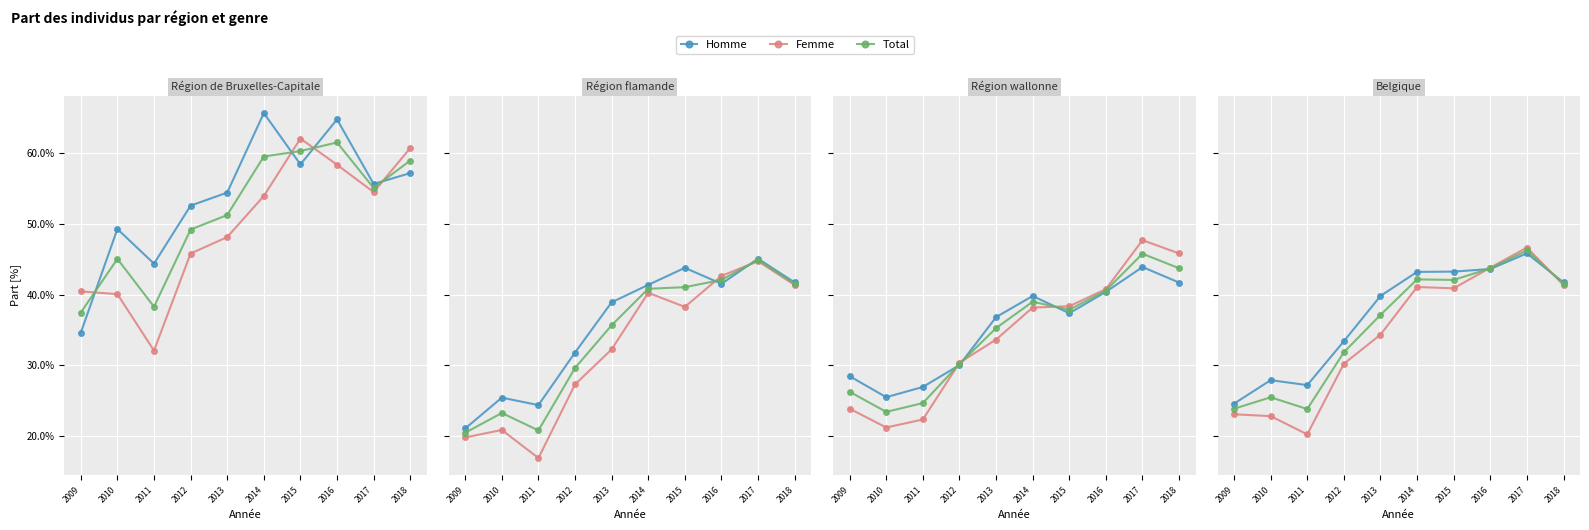

How many data points does each series have?

10